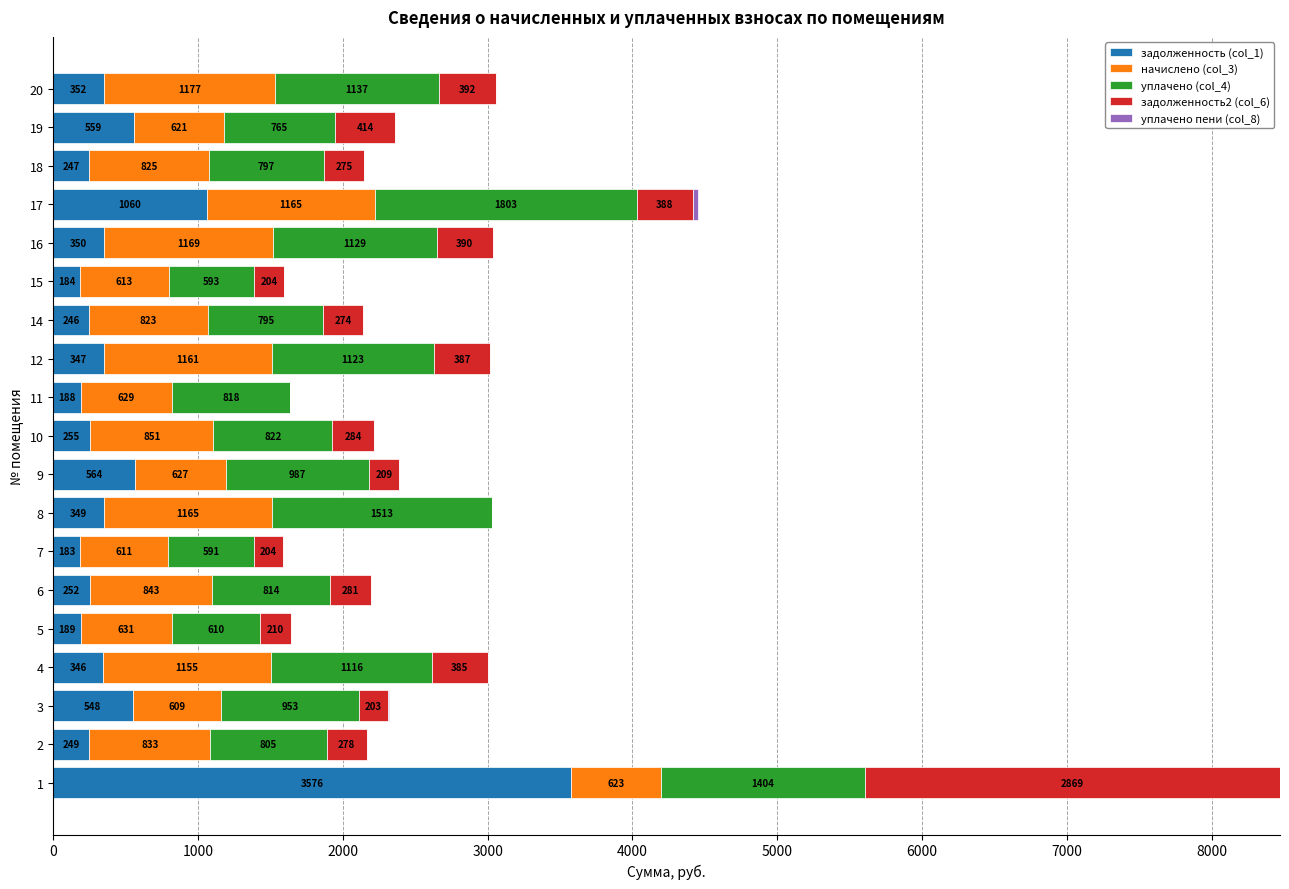

What value does the задолженность (col_1) series have at 2?

249.4